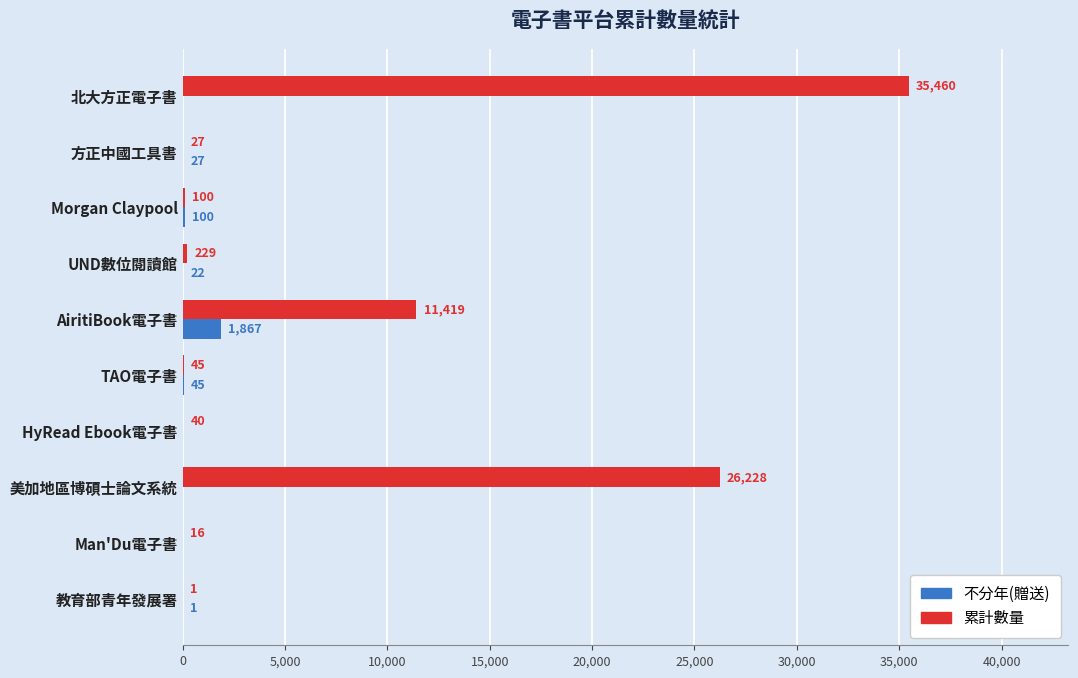

The value of 不分年(贈送) at 美加地區博碩士論文系統 is 0. True or false?

True